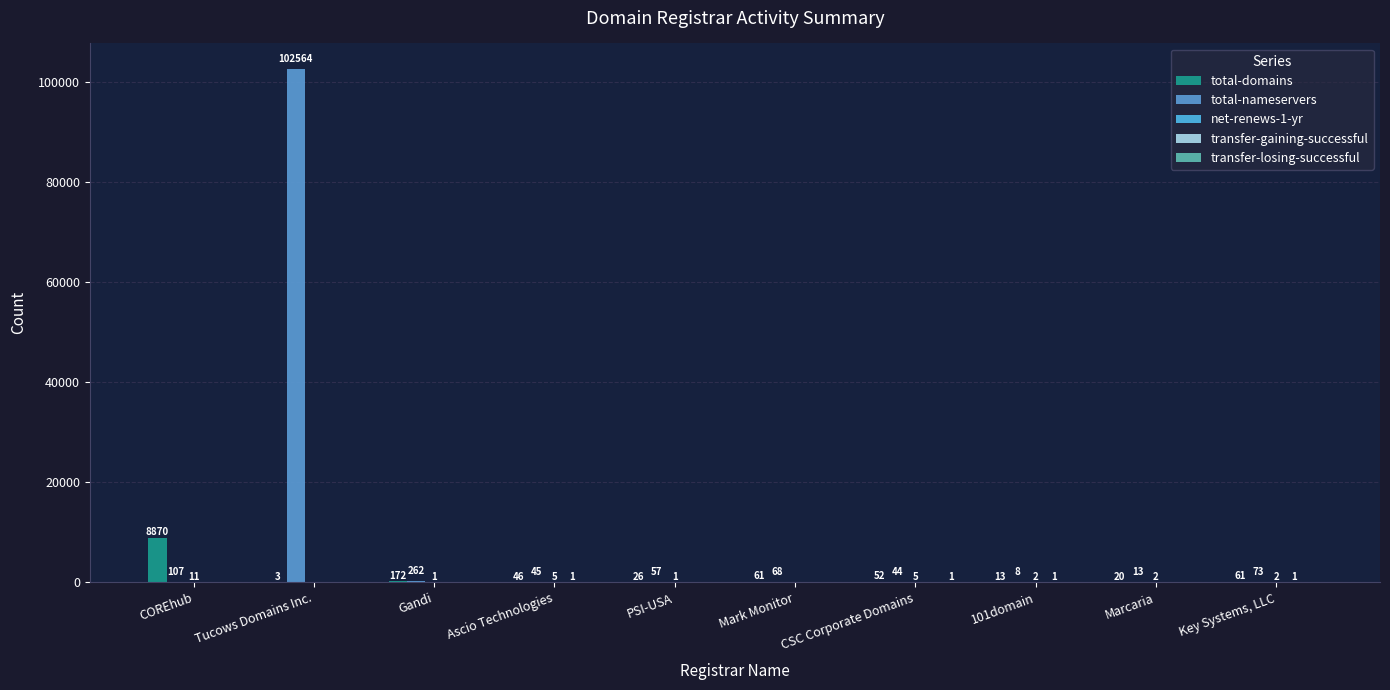

Count the number of data series in this chart.

5